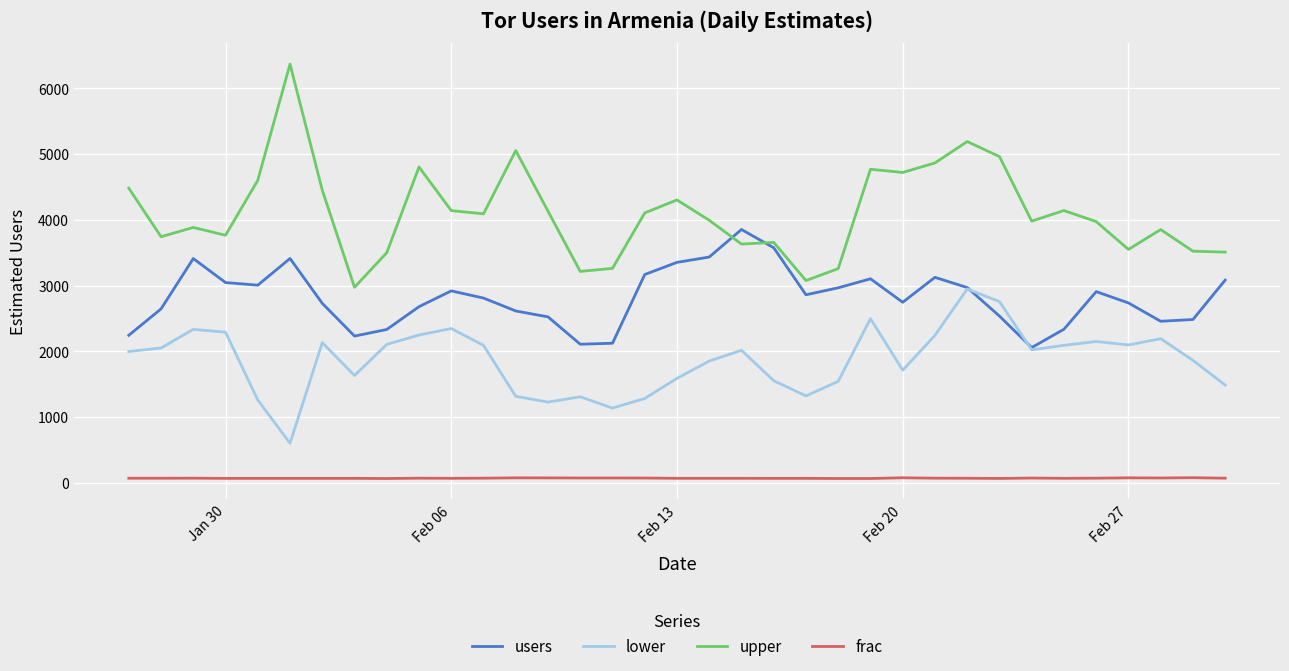

Which series has the largest total across all categories?

upper